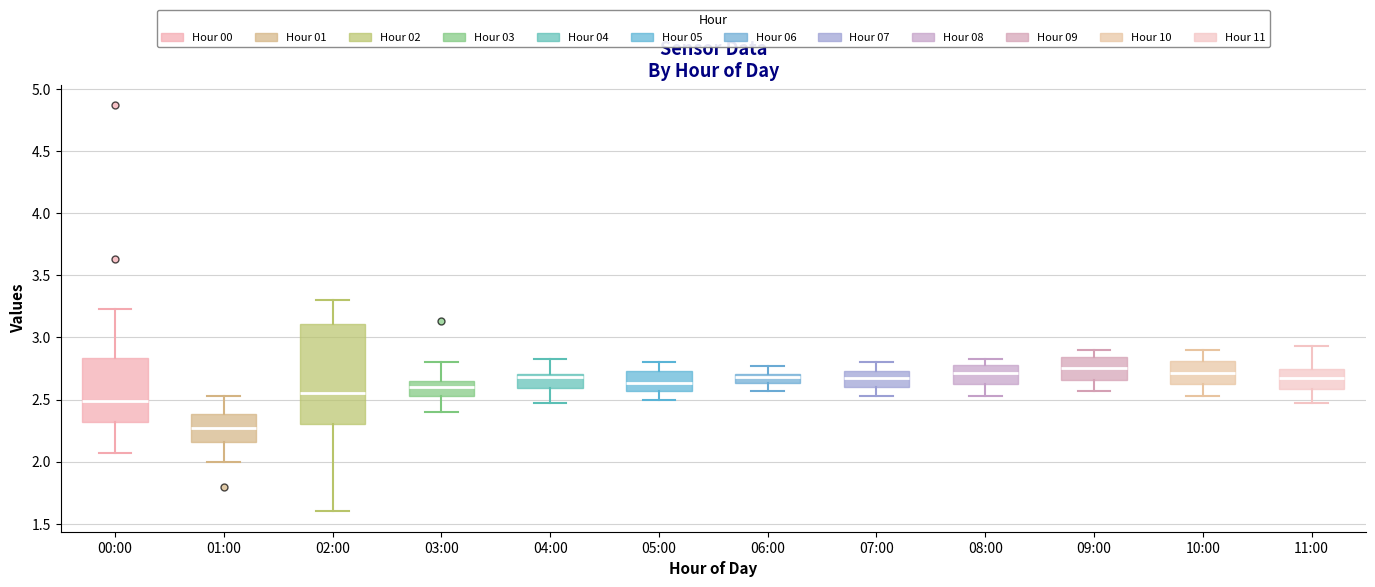

Reading left to right, transcribe this box plot: for each box, give where its median line is, the range the box spans, and where its two whiskers end, as read against the y-axis. The values are not printed on the chart, so give them approximately, as read against the axis.

00:00: median 2.50, box 2.30 to 2.85, whiskers 2.05 to 3.25
01:00: median 2.25, box 2.15 to 2.40, whiskers 2.00 to 2.55
02:00: median 2.55, box 2.30 to 3.10, whiskers 1.60 to 3.30
03:00: median 2.60, box 2.55 to 2.65, whiskers 2.40 to 2.80
04:00: median 2.70 (just below the box's upper edge), box 2.60 to 2.70, whiskers 2.45 to 2.85
05:00: median 2.65, box 2.55 to 2.75, whiskers 2.50 to 2.80
06:00: median 2.70 (just below the box's upper edge), box 2.65 to 2.70, whiskers 2.55 to 2.75
07:00: median 2.65, box 2.60 to 2.75, whiskers 2.55 to 2.80
08:00: median 2.70, box 2.60 to 2.80, whiskers 2.55 to 2.85
09:00: median 2.75, box 2.65 to 2.85, whiskers 2.55 to 2.90
10:00: median 2.70, box 2.60 to 2.80, whiskers 2.55 to 2.90
11:00: median 2.65, box 2.60 to 2.75, whiskers 2.45 to 2.95